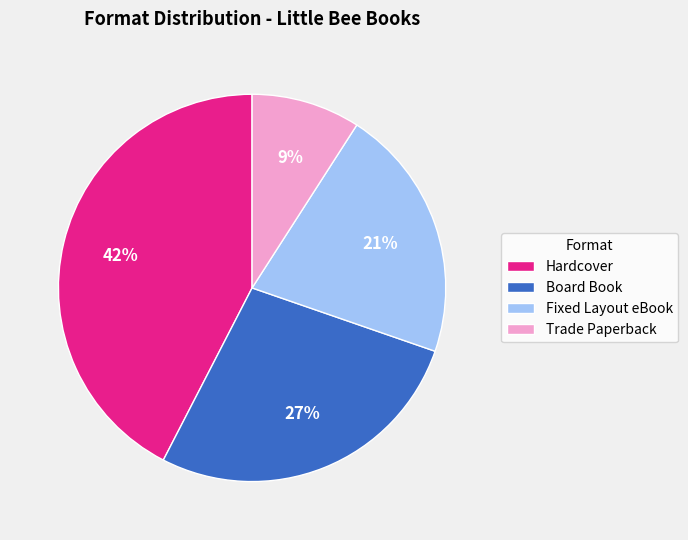

What is the ratio of the value at Hardcover to the value at Board Book?

1.6